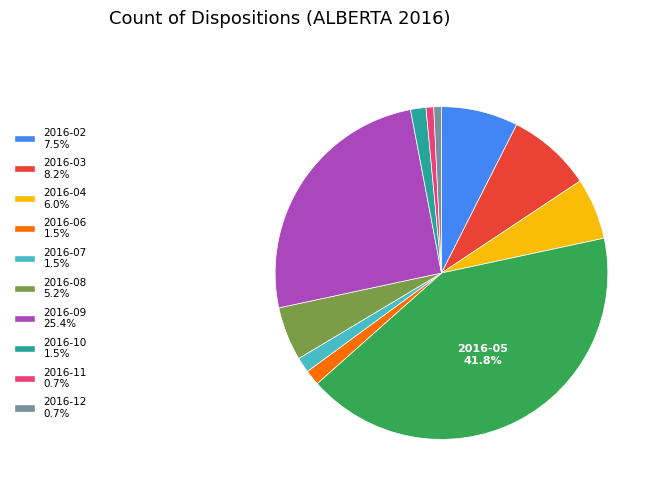

Does any single category account for the majority?

No